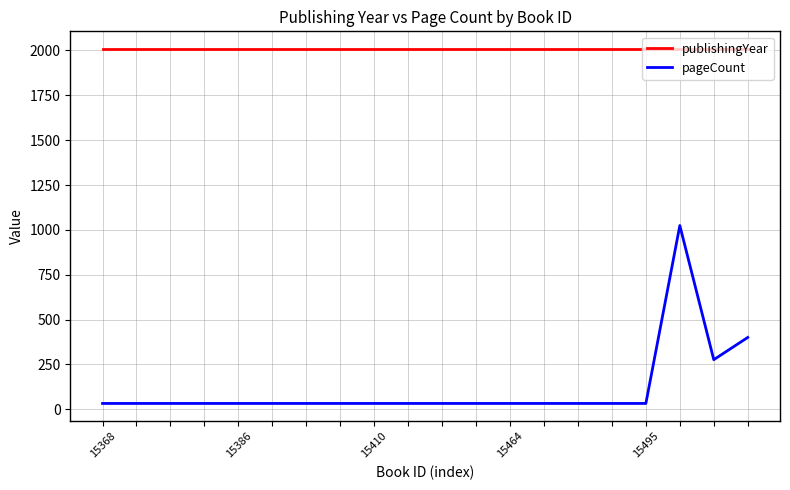

List the series in order of their peak value, highest first.

publishingYear, pageCount